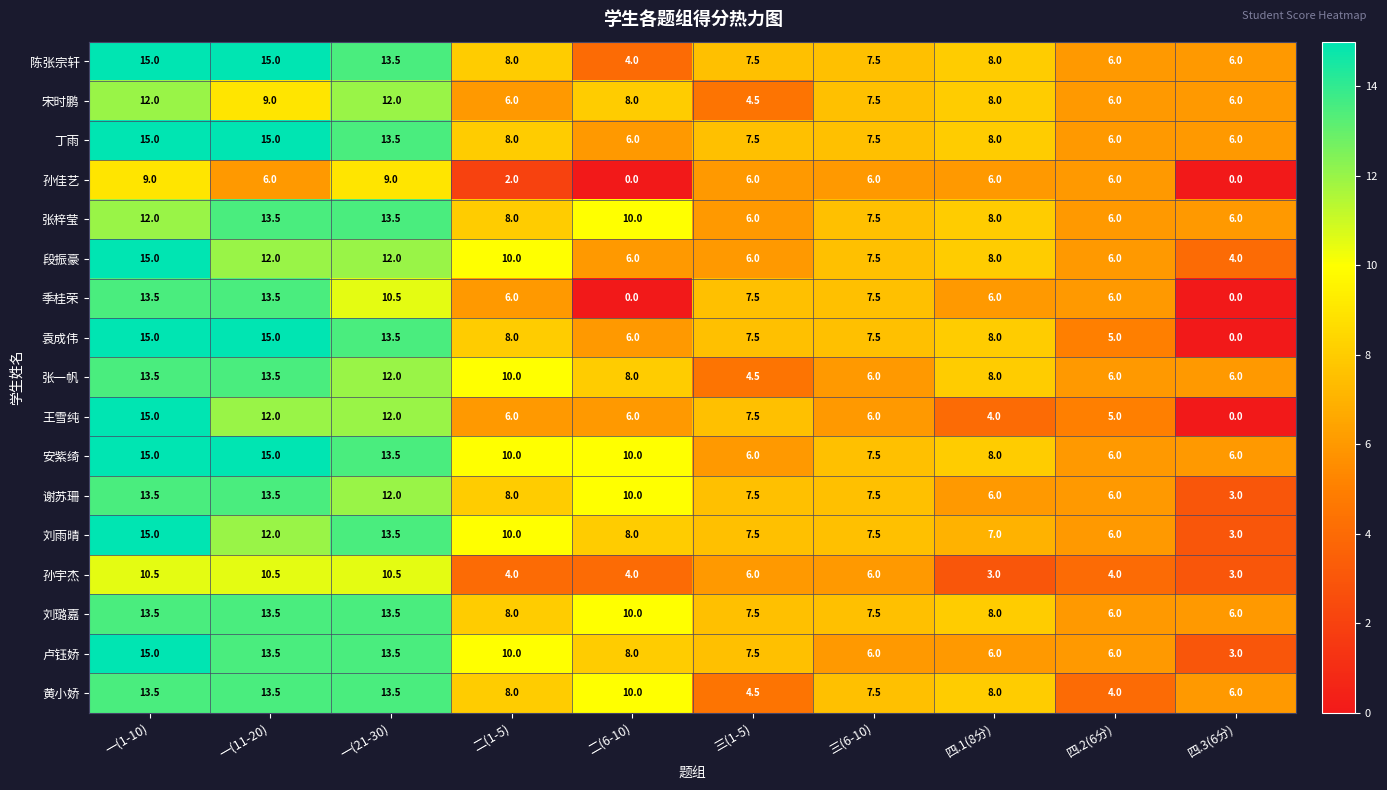

What is the greatest value displayed?

15.0